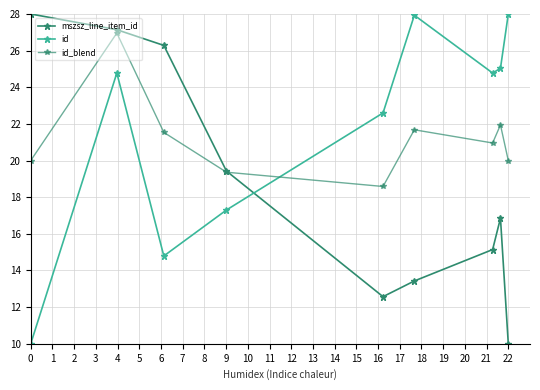

Between which two adjacent categories do mszsz_line_item_id and id_blend first intersect?

3 and 4